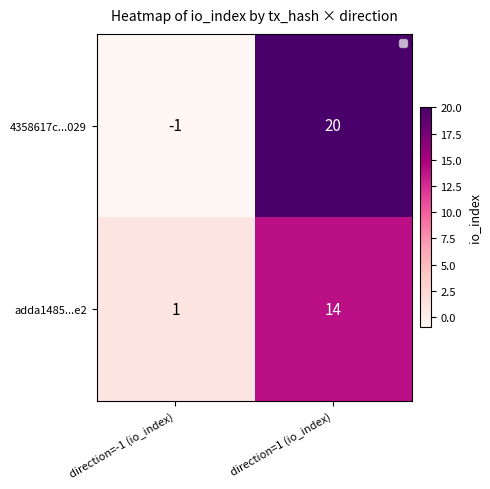

At which category does the chart reach its peak across all series?

direction=1 (io_index)